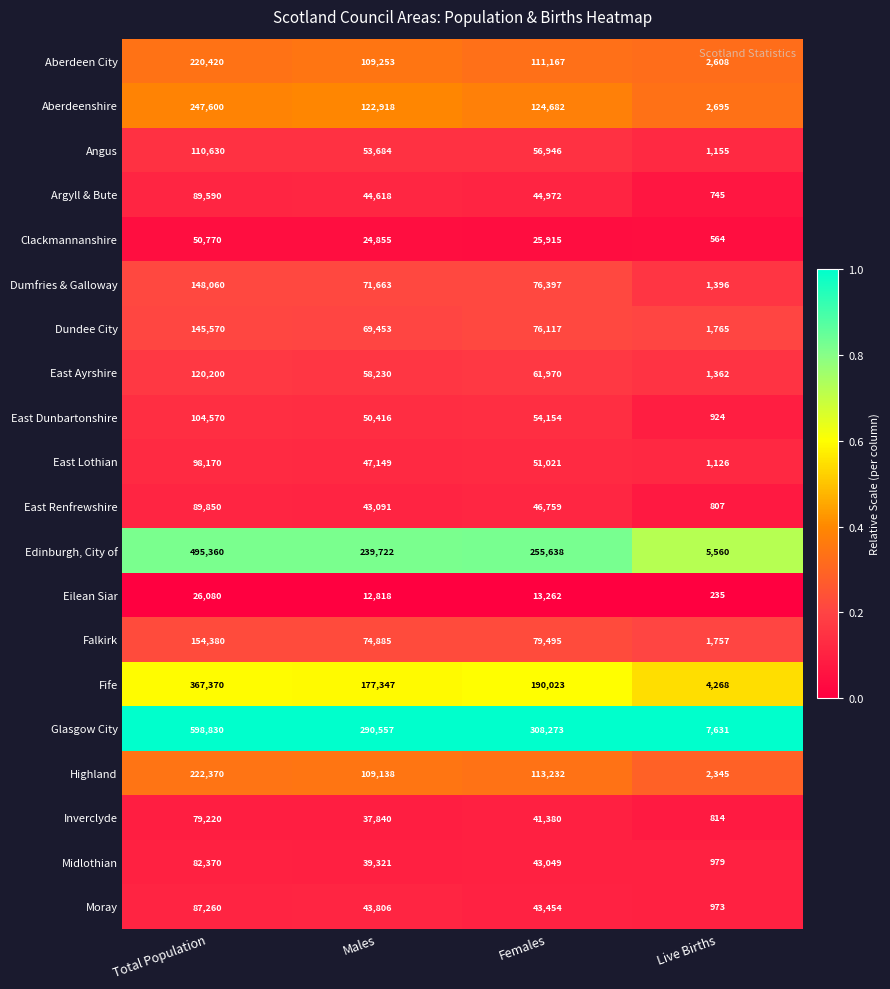

Which series changed the most between Total Population and Males?

Glasgow City